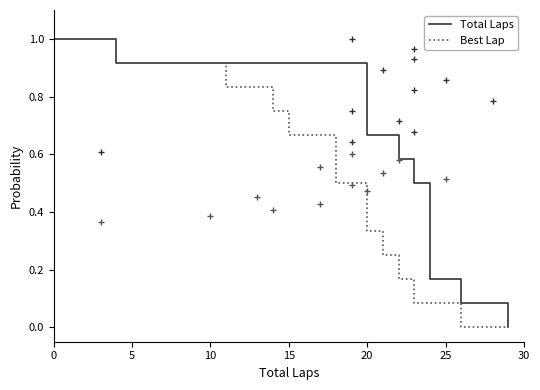

Which series has the largest total across all categories?

Total Laps